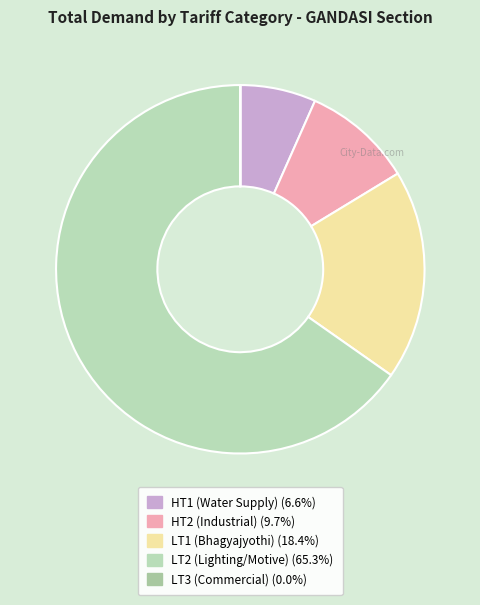

What is the change in value from LT1 (Bhagyajyothi) to LT2 (Lighting/Motive)?

+4506633.2